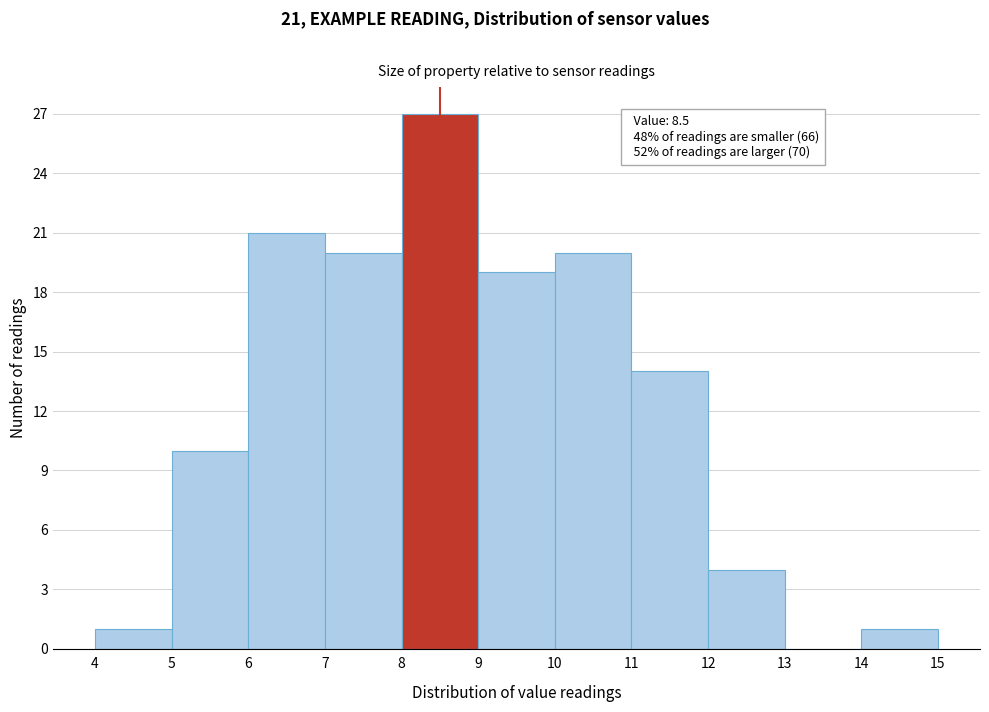

Over which range of the x-axis is the bar tallest?

8 to 9